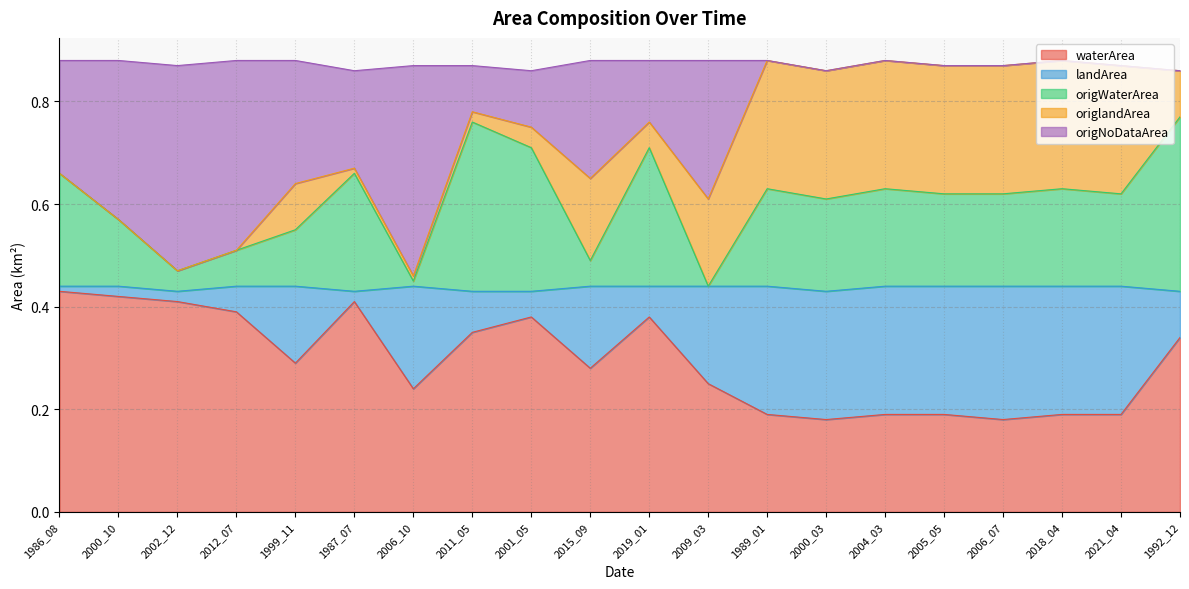

True or false: waterArea has a value of 0.1 at 2005_05.

False